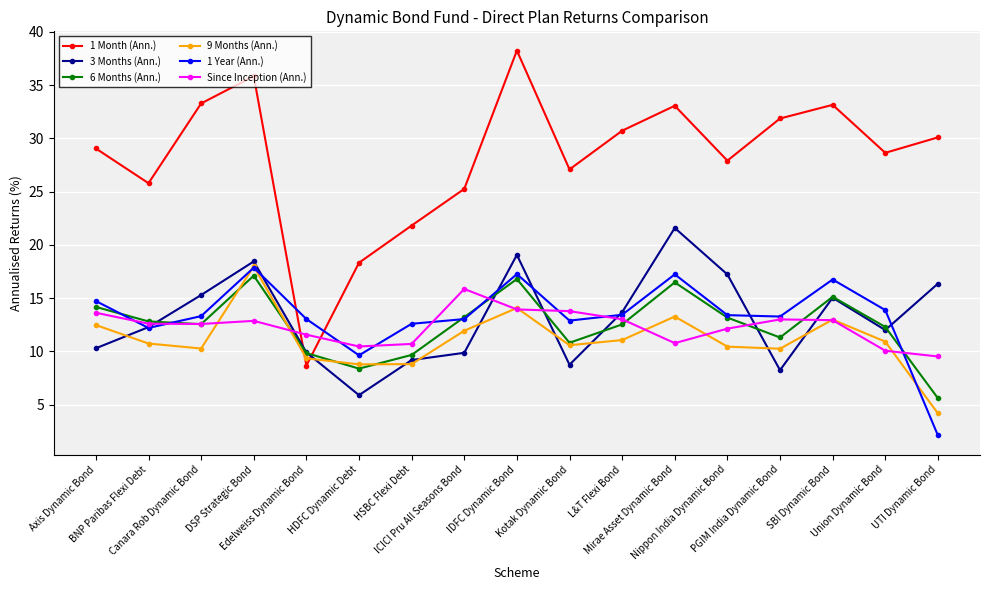

The 1 Year (Ann.) series shows 17.9 at DSP Strategic Bond. True or false?

True